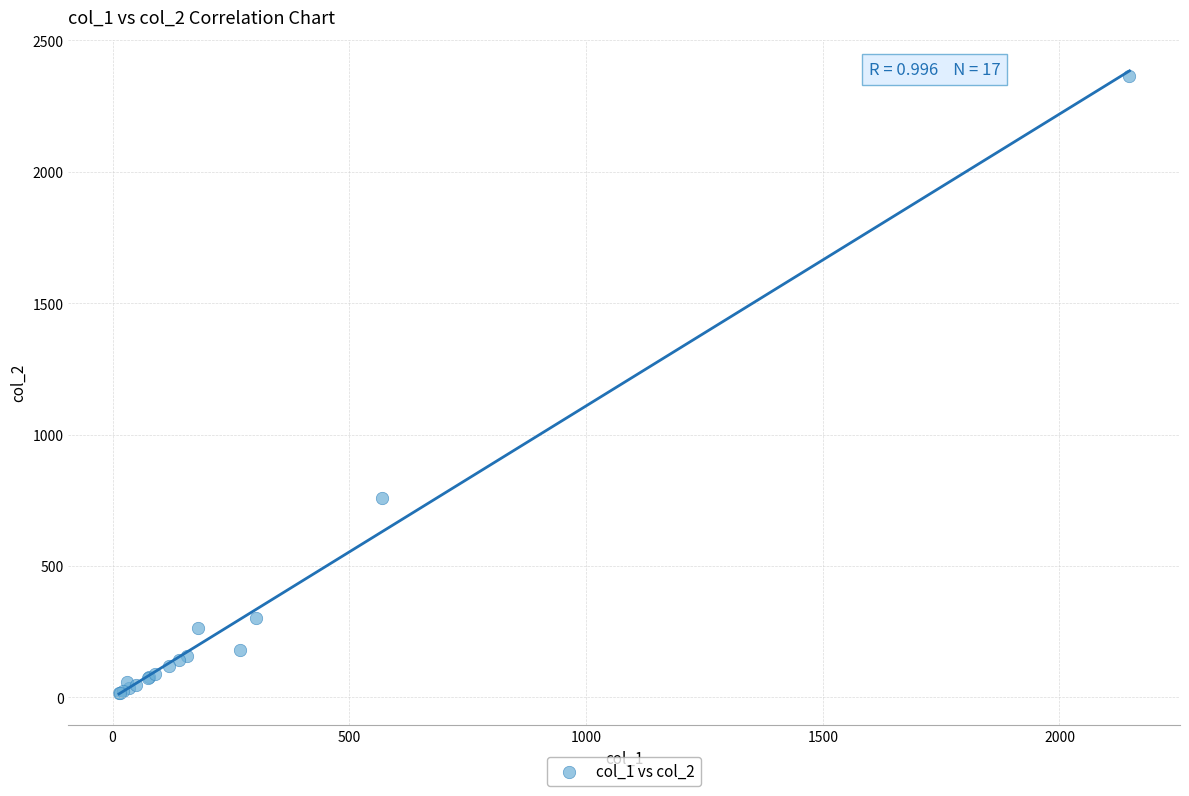

What Y value in the scatter plot is closest to 1191?

760.0